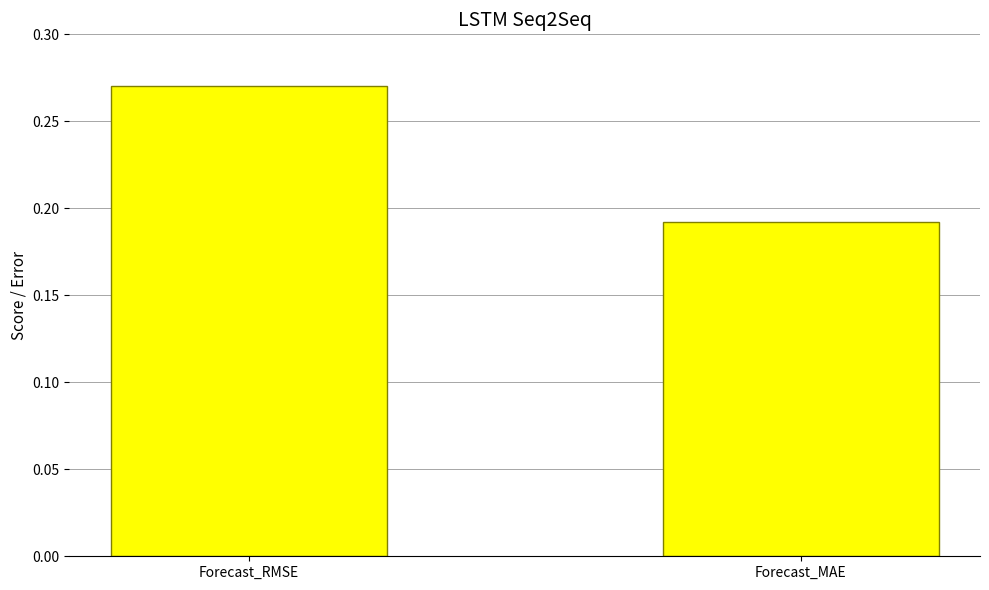

Is it true that the value at Forecast_RMSE is 0.1?

False